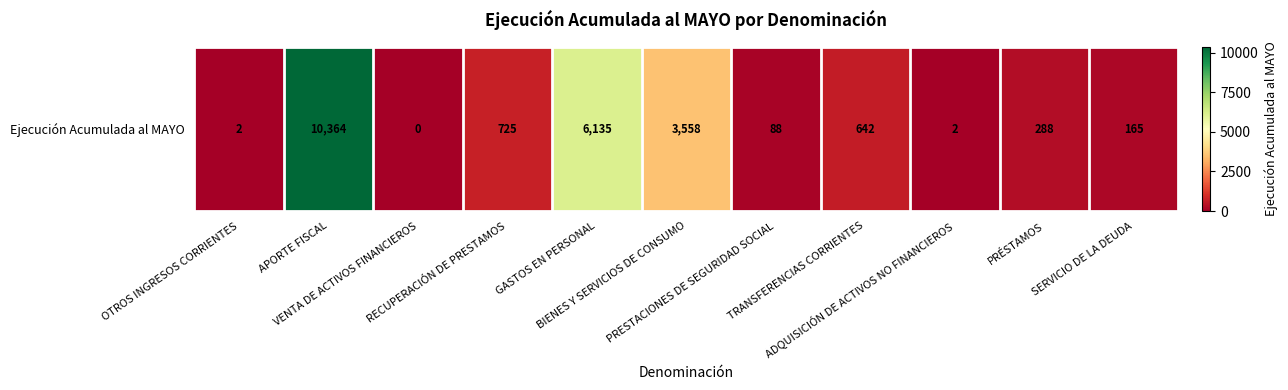

What is the maximum value shown in the chart?

10364